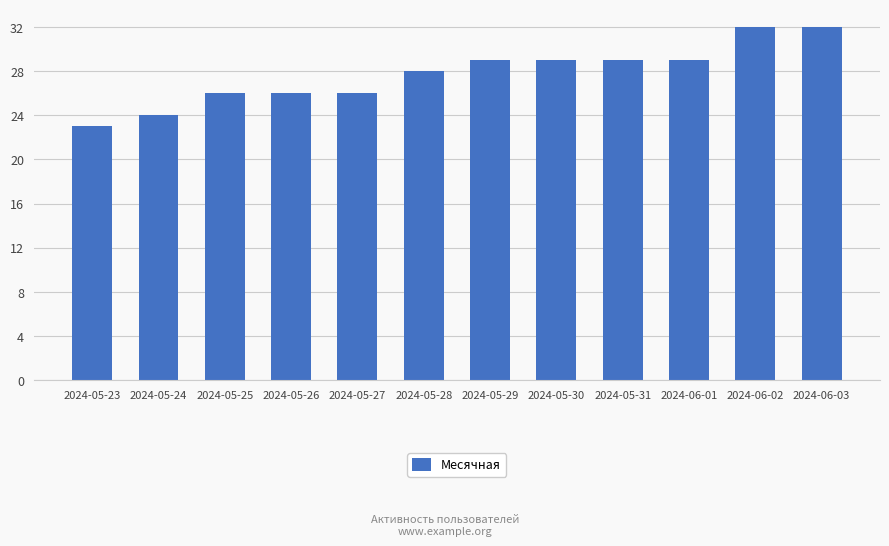

Are the bars horizontal?

No